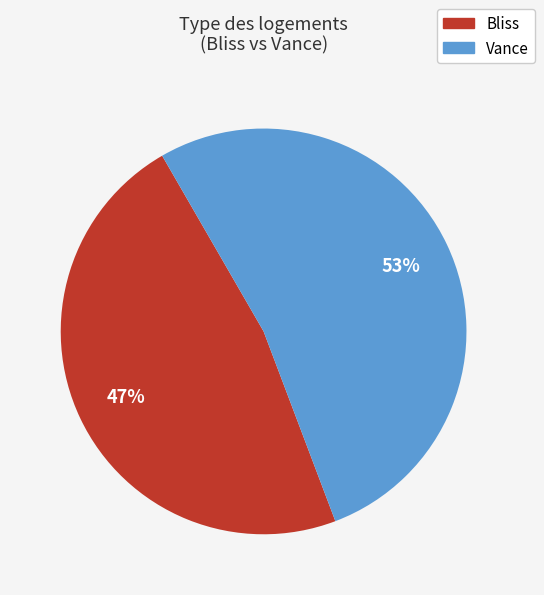

To the nearest percent, what is the average slice percentage?

50%